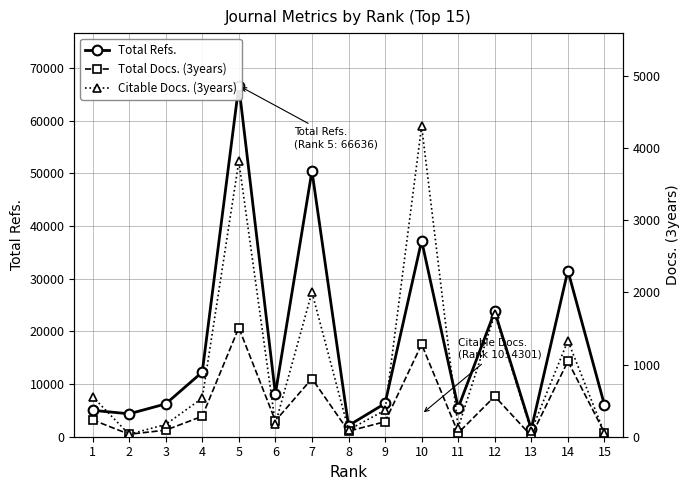

True or false: Total Refs. and Total Docs. (3years) cross at least once.

False